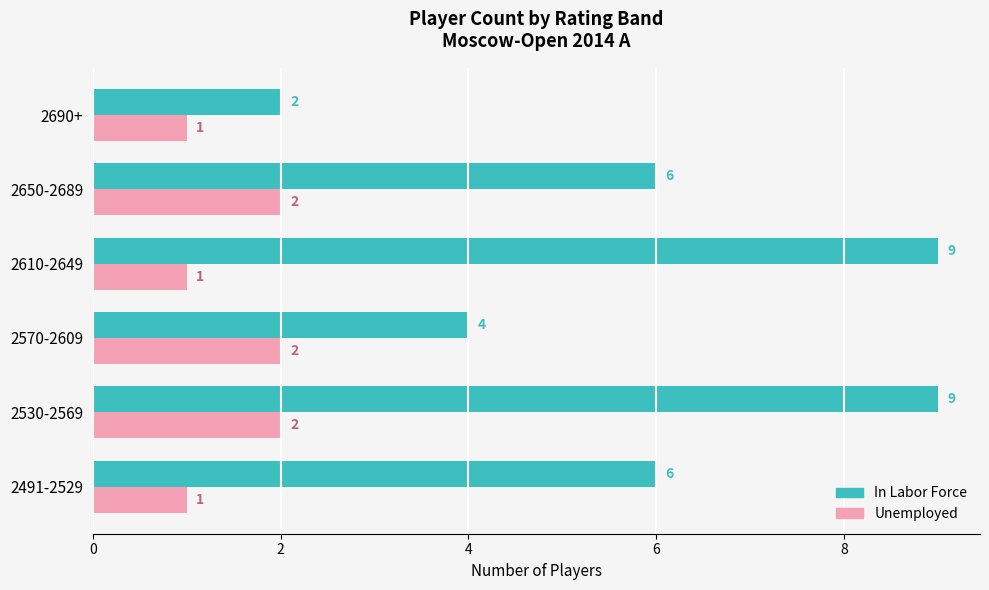

What is the spread (max minus min) of values at 2491-2529?

5